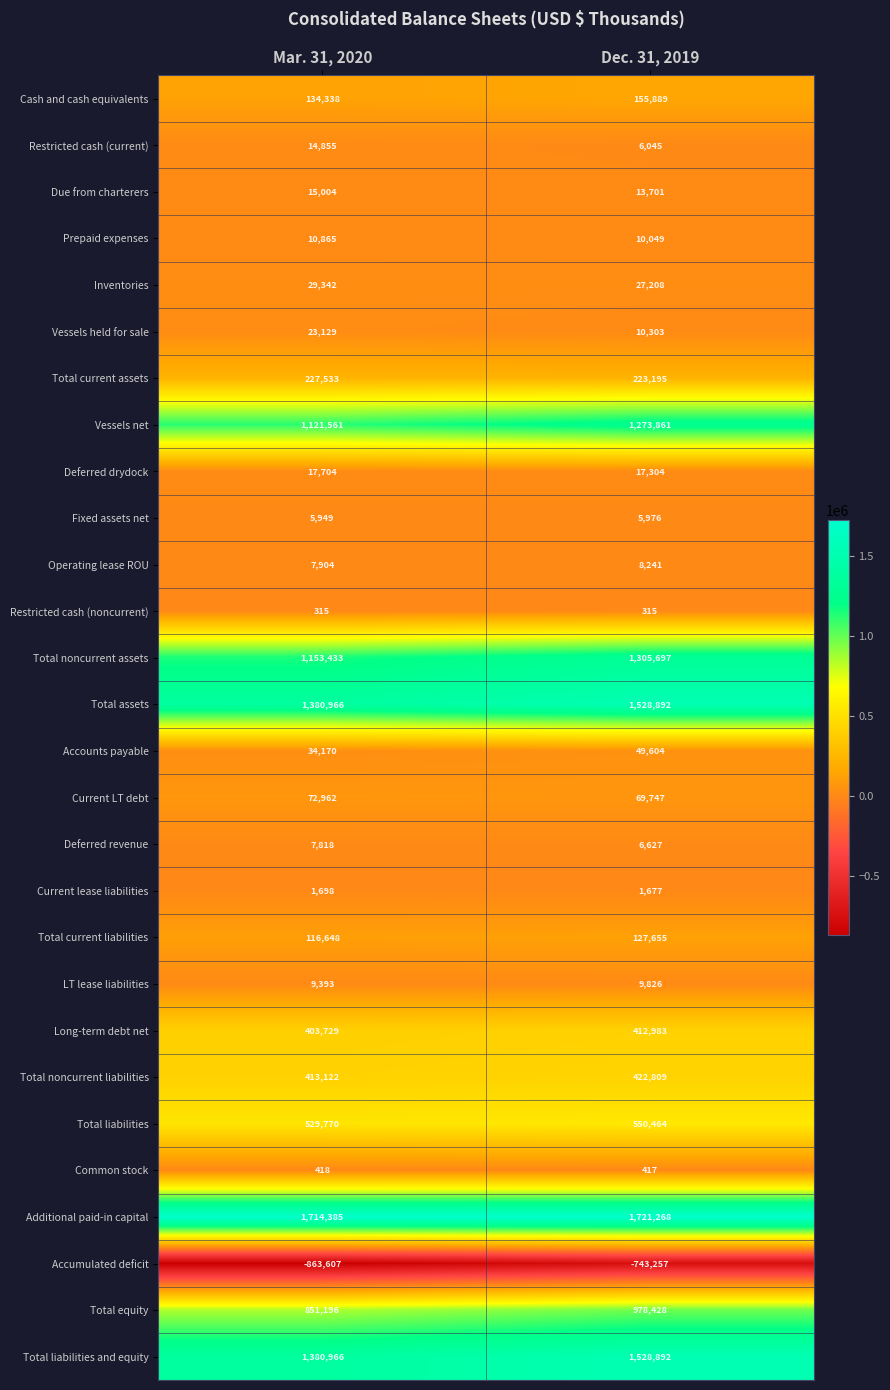

At which category is the sum across all series the highest?

Dec. 31, 2019